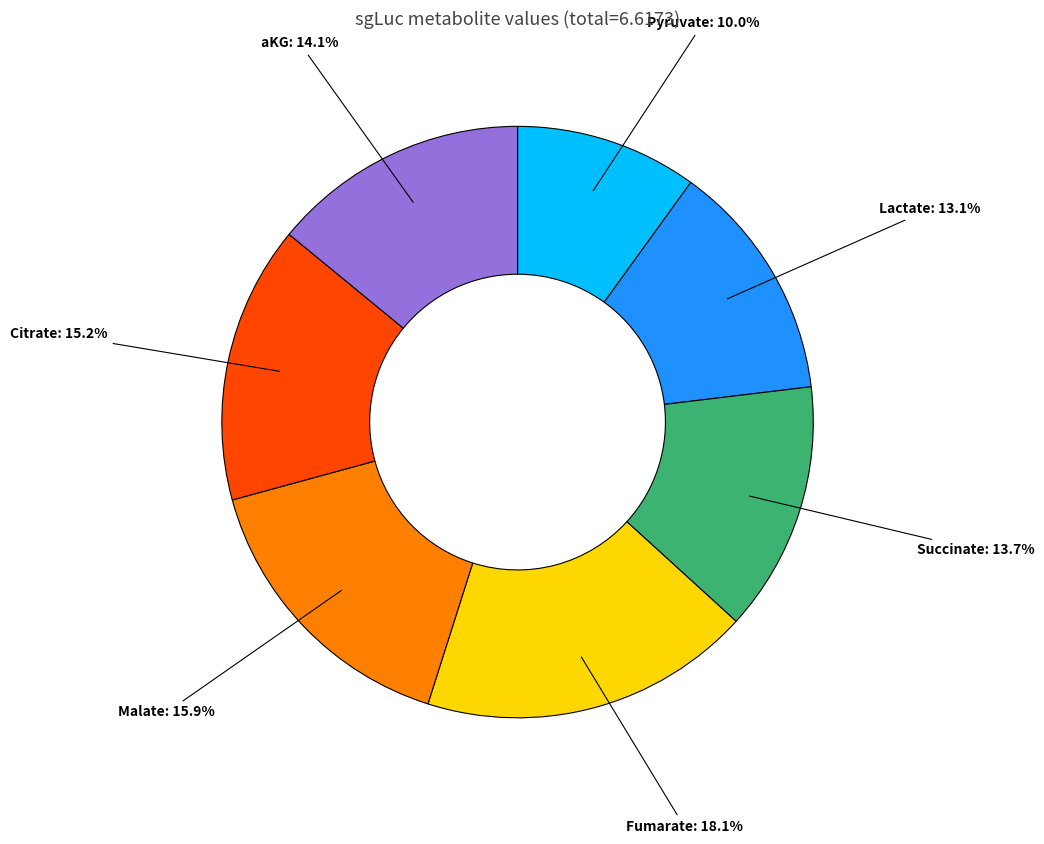

Is there any slice that represents more than half of the pie?

No